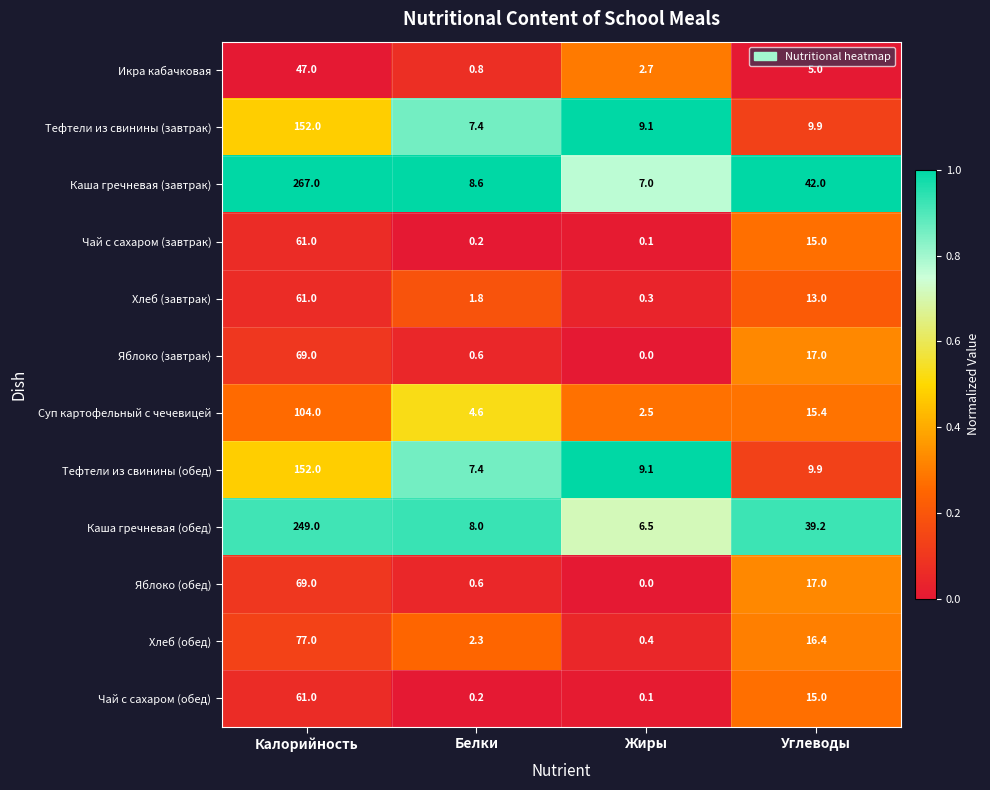

What is the difference between the second highest and minimum values in the Чай с сахаром (обед) series?

14.9